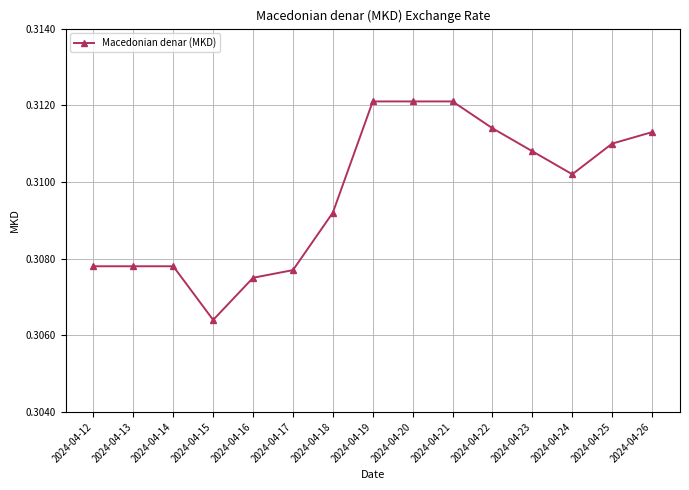

At which label is the value closest to 0?

2024-04-15